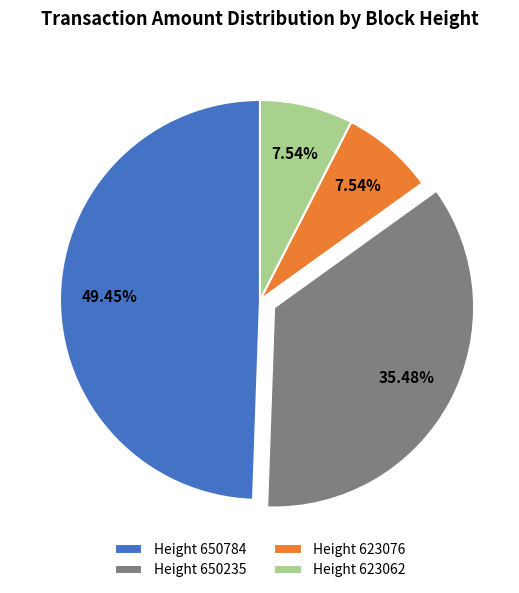

Which category has the biggest portion of the pie?

Height 650784